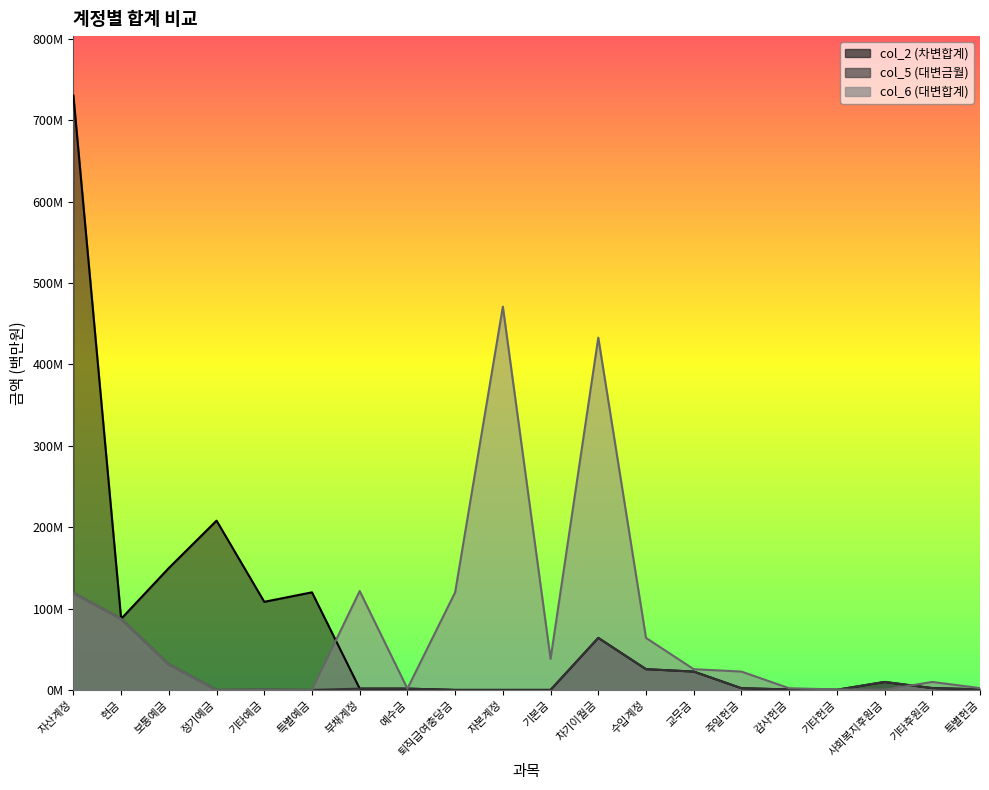

What is the label of the 3rd point from the right?

사회복지후원금